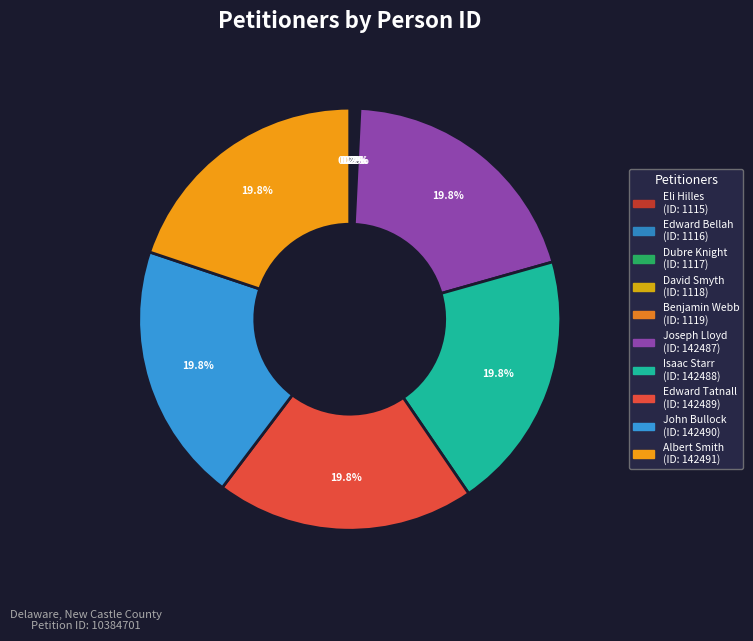

Does Isaac Starr account for over 50% of the chart?

No